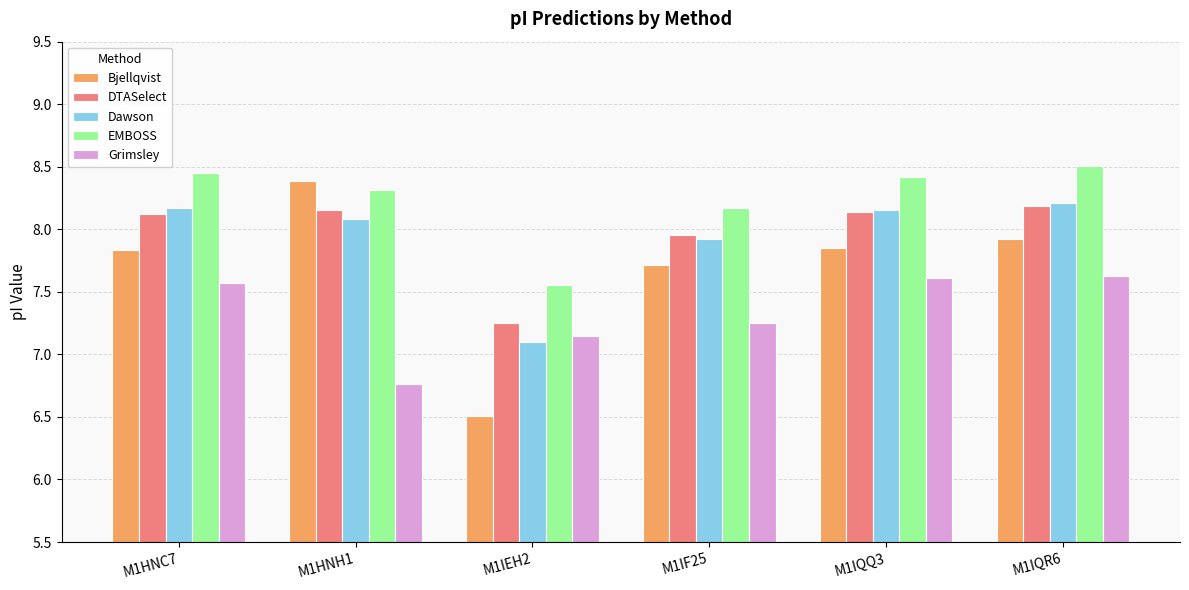

Which series has the largest total across all categories?

EMBOSS